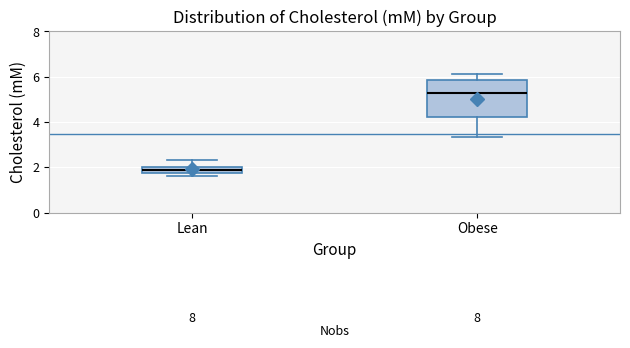

Comparing the boxes themselves (not the whiskers), which one is the tallest?

Obese